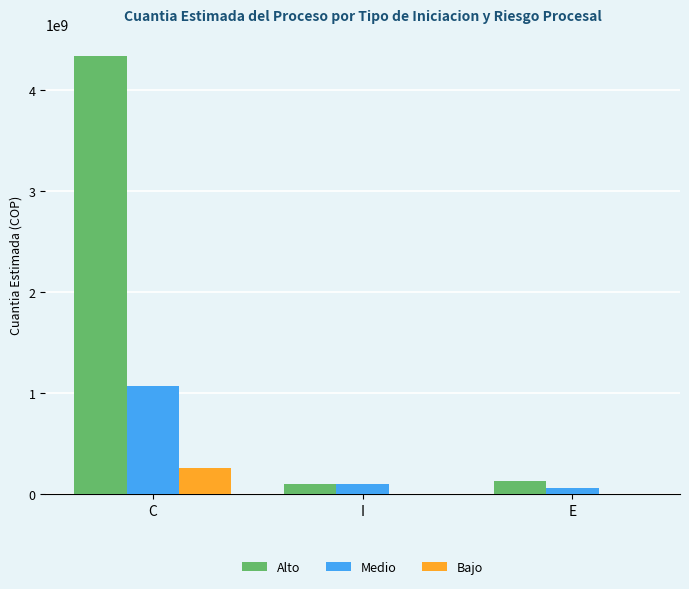

What is the greatest value displayed?

4334601998